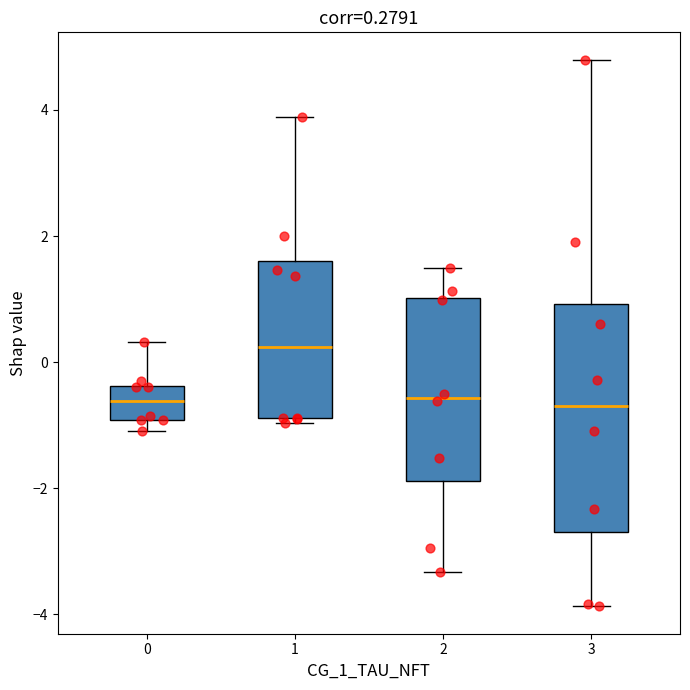

Comparing the boxes themselves (not the whiskers), which one is the tallest?

3